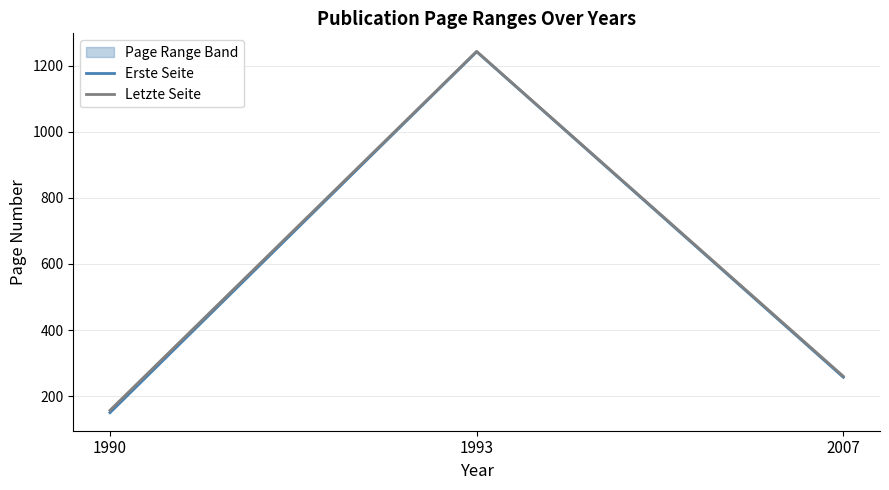

Is it true that Letzte Seite equals 439 at 2007?

False